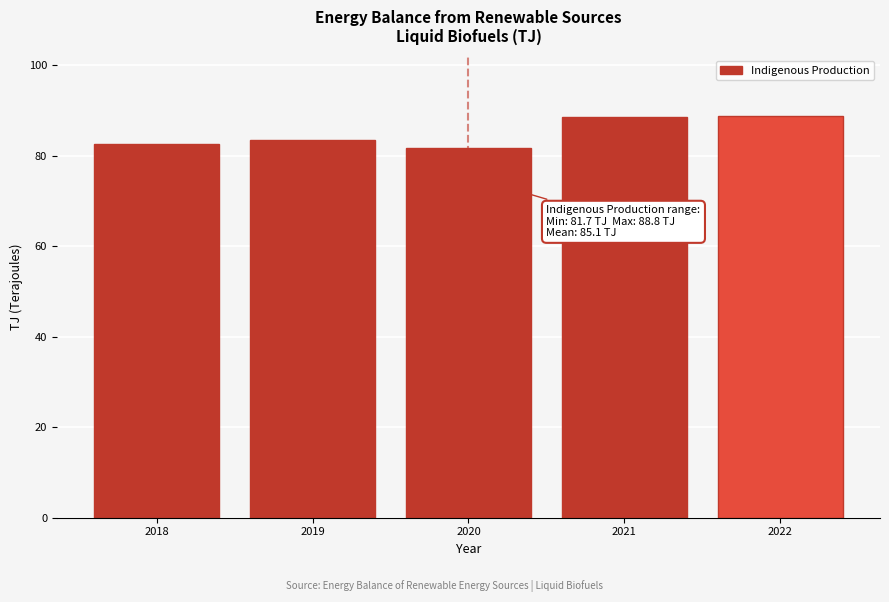

What is the average value?

85.1